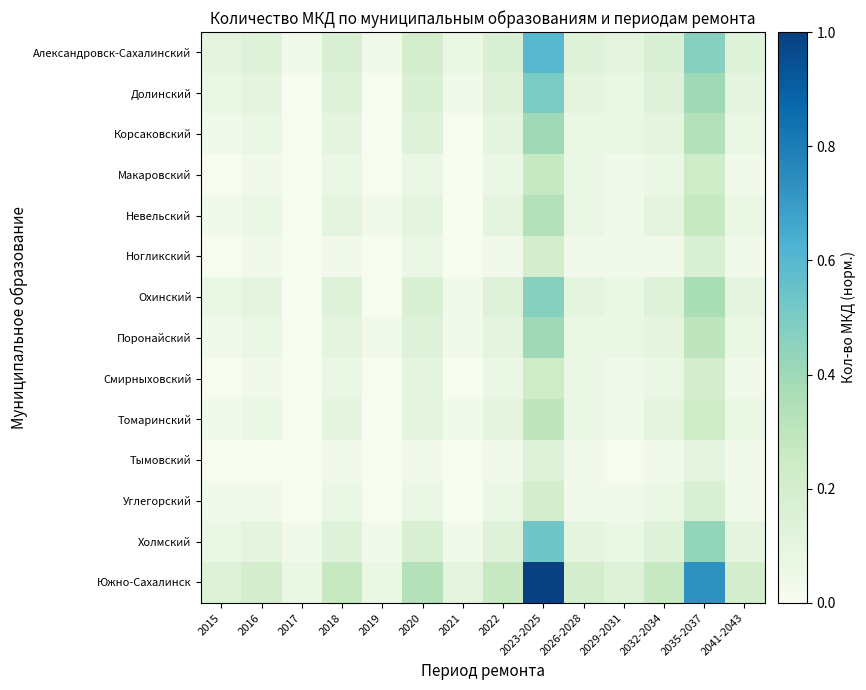

Reading left to right, transcribe all the data shown in this chart.

Александровск-Сахалинский: 2015=0.1	2016=0.1	2017=0.0	2018=0.2	2019=0.0	2020=0.2	2021=0.1	2022=0.2	2023-2025=0.6	2026-2028=0.1	2029-2031=0.1	2032-2034=0.2	2035-2037=0.5	2041-2043=0.1
Долинский: 2015=0.1	2016=0.1	2017=0.0	2018=0.1	2019=0.0	2020=0.2	2021=0.0	2022=0.1	2023-2025=0.5	2026-2028=0.1	2029-2031=0.1	2032-2034=0.1	2035-2037=0.4	2041-2043=0.1
Корсаковский: 2015=0.0	2016=0.1	2017=0.0	2018=0.1	2019=0.0	2020=0.1	2021=0.0	2022=0.1	2023-2025=0.4	2026-2028=0.1	2029-2031=0.1	2032-2034=0.1	2035-2037=0.3	2041-2043=0.1
Макаровский: 2015=0.0	2016=0.0	2017=0.0	2018=0.1	2019=0.0	2020=0.1	2021=0.0	2022=0.1	2023-2025=0.3	2026-2028=0.1	2029-2031=0.0	2032-2034=0.1	2035-2037=0.2	2041-2043=0.0
Невельский: 2015=0.0	2016=0.1	2017=0.0	2018=0.1	2019=0.0	2020=0.1	2021=0.0	2022=0.1	2023-2025=0.3	2026-2028=0.1	2029-2031=0.0	2032-2034=0.1	2035-2037=0.3	2041-2043=0.1
Ногликский: 2015=0.0	2016=0.0	2017=0.0	2018=0.0	2019=0.0	2020=0.1	2021=0.0	2022=0.0	2023-2025=0.2	2026-2028=0.0	2029-2031=0.0	2032-2034=0.0	2035-2037=0.2	2041-2043=0.0
Охинский: 2015=0.1	2016=0.1	2017=0.0	2018=0.1	2019=0.0	2020=0.2	2021=0.0	2022=0.1	2023-2025=0.5	2026-2028=0.1	2029-2031=0.1	2032-2034=0.1	2035-2037=0.4	2041-2043=0.1
Поронайский: 2015=0.0	2016=0.1	2017=0.0	2018=0.1	2019=0.0	2020=0.1	2021=0.0	2022=0.1	2023-2025=0.4	2026-2028=0.1	2029-2031=0.1	2032-2034=0.1	2035-2037=0.3	2041-2043=0.1
Смирныховский: 2015=0.0	2016=0.0	2017=0.0	2018=0.1	2019=0.0	2020=0.1	2021=0.0	2022=0.1	2023-2025=0.2	2026-2028=0.1	2029-2031=0.0	2032-2034=0.1	2035-2037=0.2	2041-2043=0.0
Томаринский: 2015=0.0	2016=0.1	2017=0.0	2018=0.1	2019=0.0	2020=0.1	2021=0.0	2022=0.1	2023-2025=0.3	2026-2028=0.1	2029-2031=0.0	2032-2034=0.1	2035-2037=0.2	2041-2043=0.1
Тымовский: 2015=0.0	2016=0.0	2017=0.0	2018=0.0	2019=0.0	2020=0.0	2021=0.0	2022=0.0	2023-2025=0.1	2026-2028=0.0	2029-2031=0.0	2032-2034=0.0	2035-2037=0.1	2041-2043=0.0
Углегорский: 2015=0.0	2016=0.0	2017=0.0	2018=0.1	2019=0.0	2020=0.1	2021=0.0	2022=0.1	2023-2025=0.2	2026-2028=0.0	2029-2031=0.0	2032-2034=0.1	2035-2037=0.2	2041-2043=0.0
Холмский: 2015=0.1	2016=0.1	2017=0.0	2018=0.1	2019=0.0	2020=0.2	2021=0.0	2022=0.1	2023-2025=0.5	2026-2028=0.1	2029-2031=0.1	2032-2034=0.1	2035-2037=0.4	2041-2043=0.1
Южно-Сахалинск: 2015=0.1	2016=0.2	2017=0.1	2018=0.3	2019=0.1	2020=0.3	2021=0.1	2022=0.3	2023-2025=1.0	2026-2028=0.2	2029-2031=0.1	2032-2034=0.3	2035-2037=0.7	2041-2043=0.2